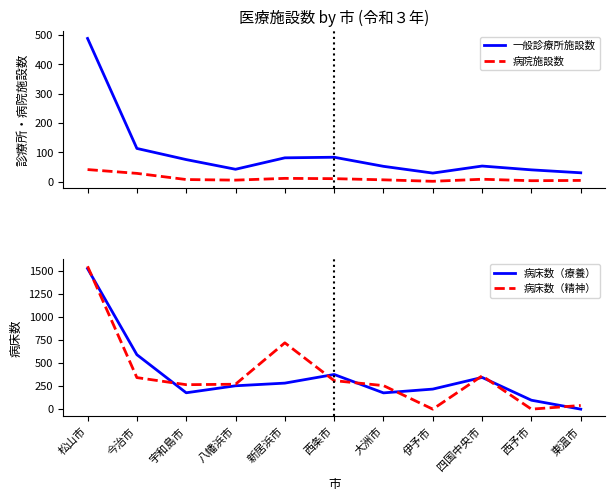

What position from the right is 伊予市?

4